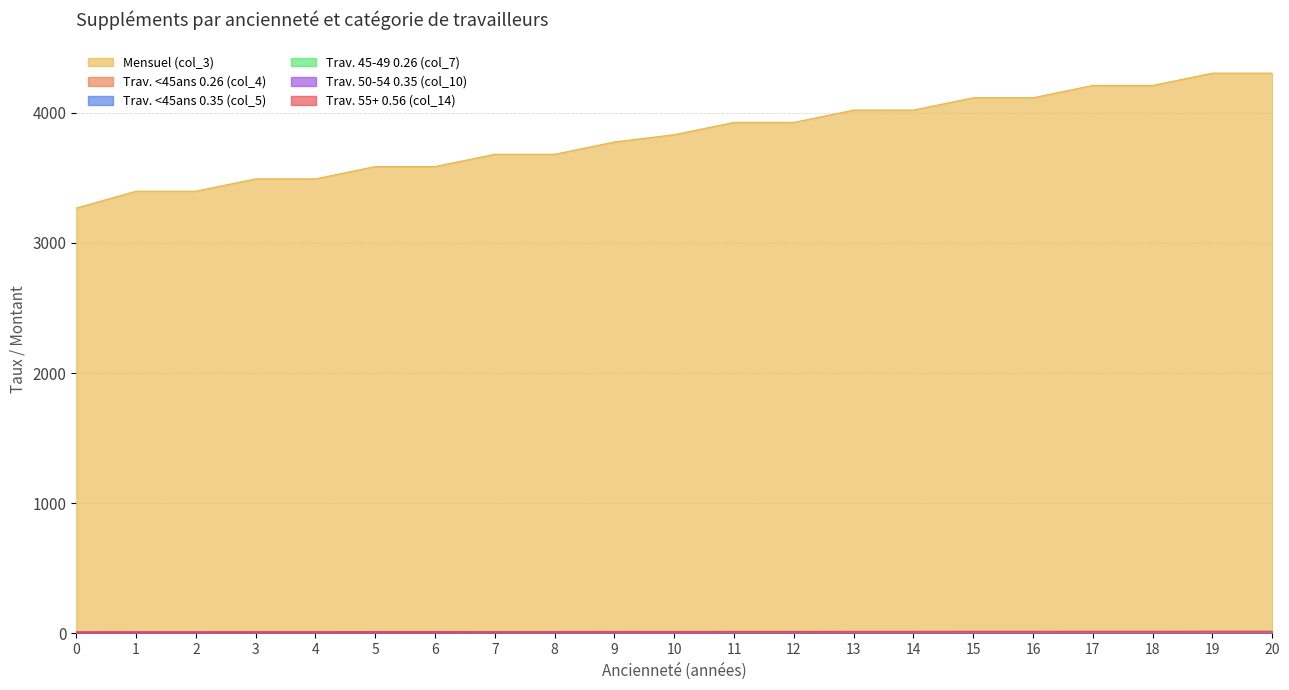

Read the Trav. 55+ 0.56 (col_14) value at 18.

17.0